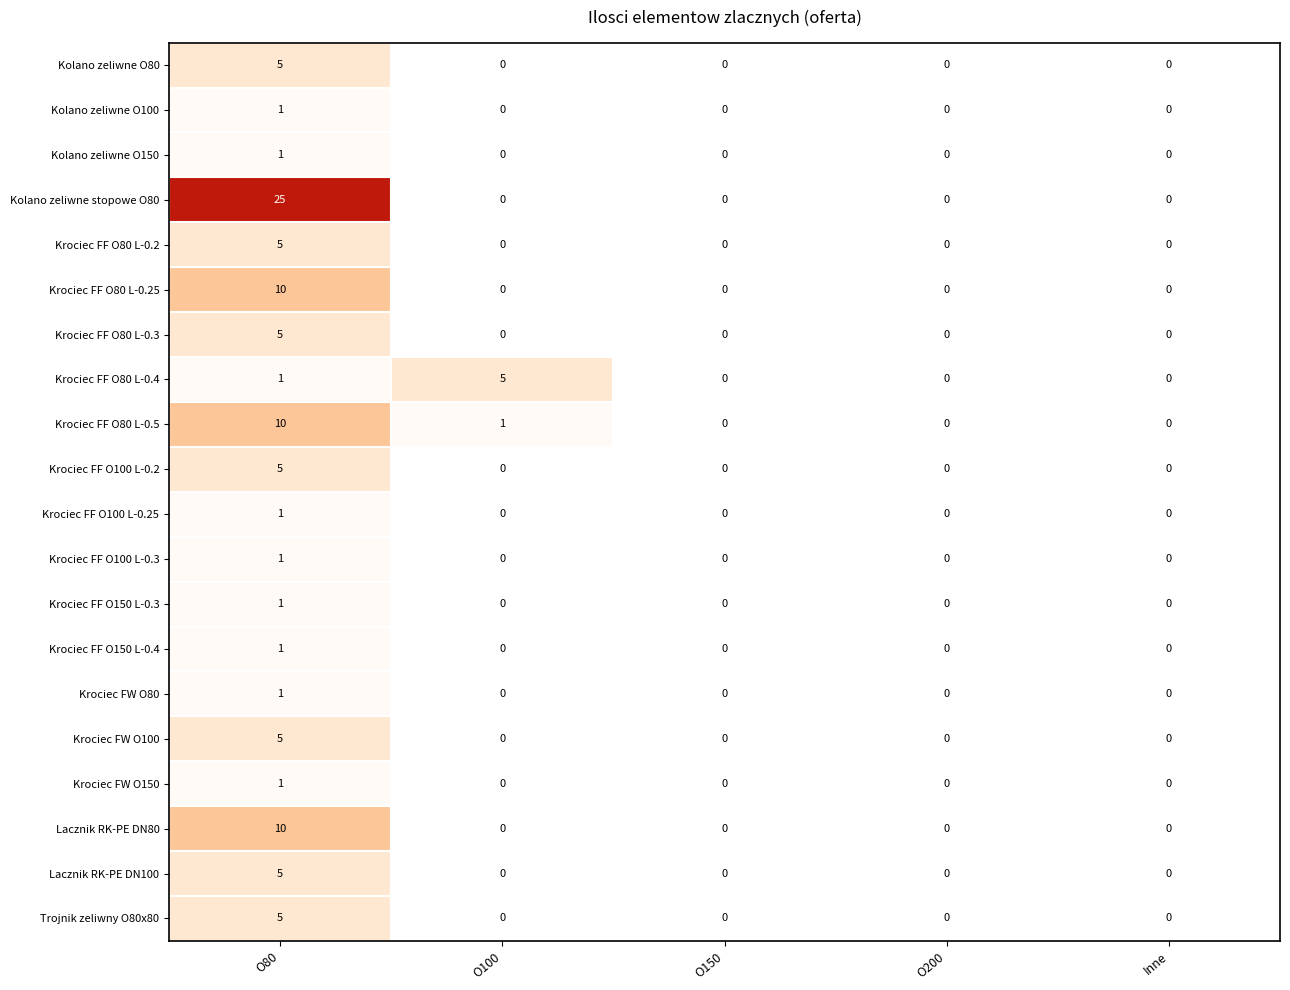

Which series has the widest spread of values?

Kolano zeliwne stopowe O80